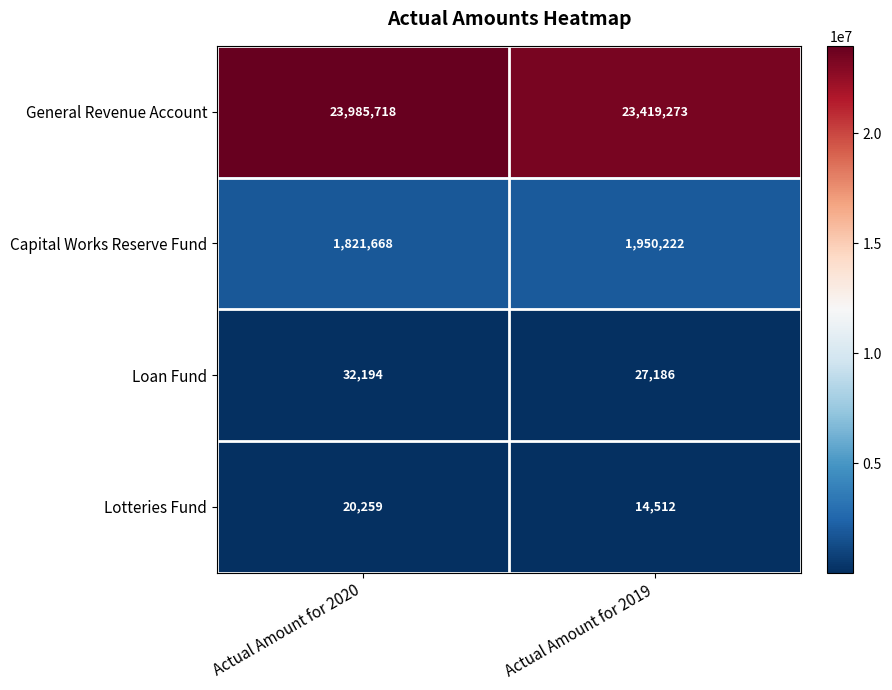

What is the sum of all Capital Works Reserve Fund values?

3771890